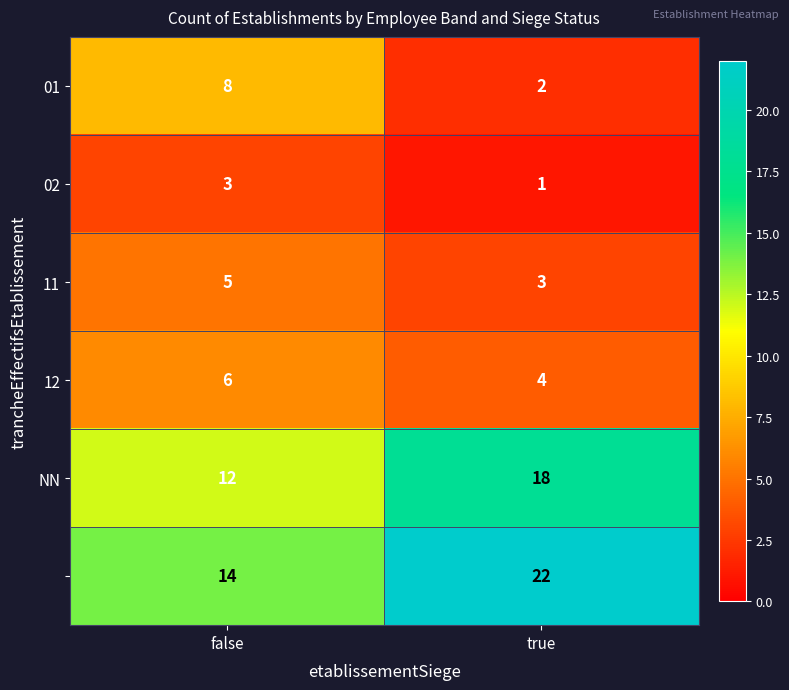

At which category does the chart reach its peak across all series?

true